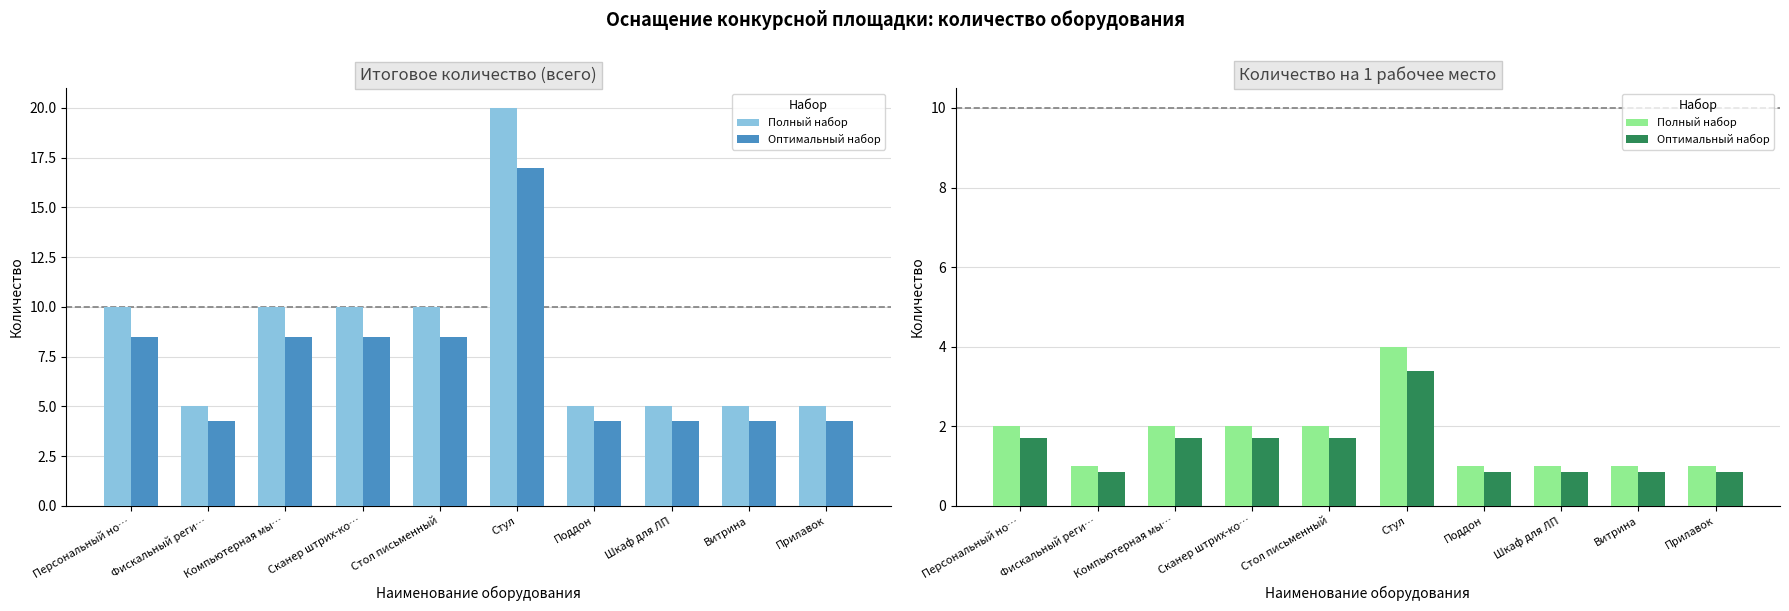

What is the average value of the Полный набор series?

1.7